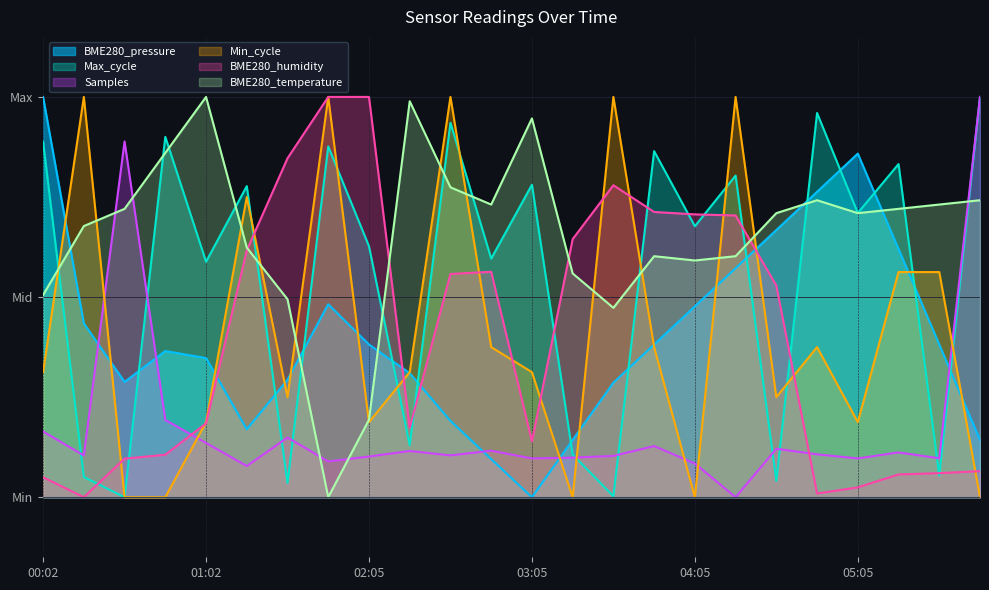

At how many categories does at least one series exceed 0?

24